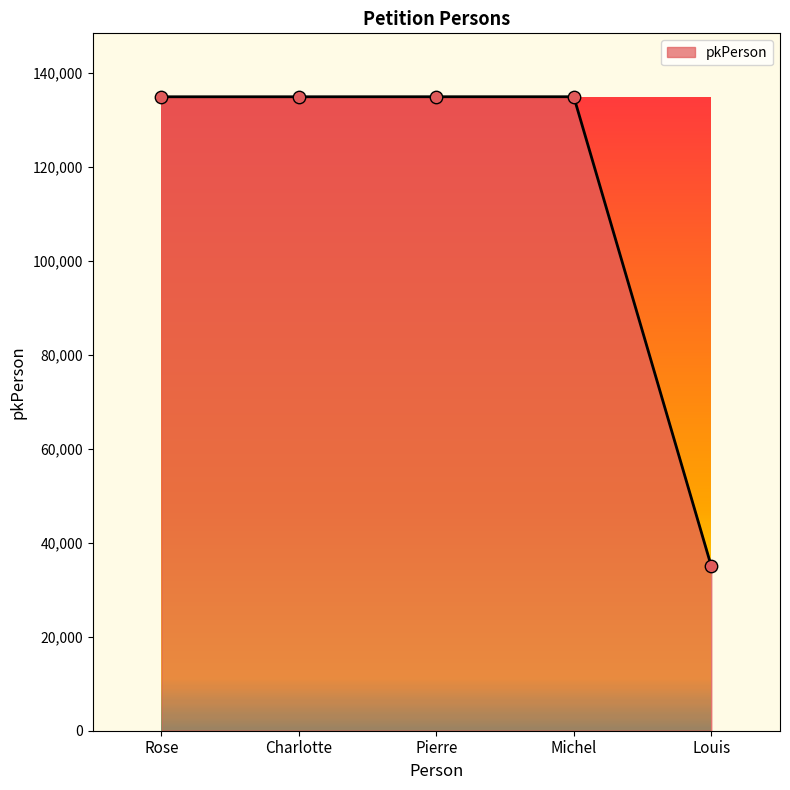

What is the change in value from Pierre to Louis?

-99893